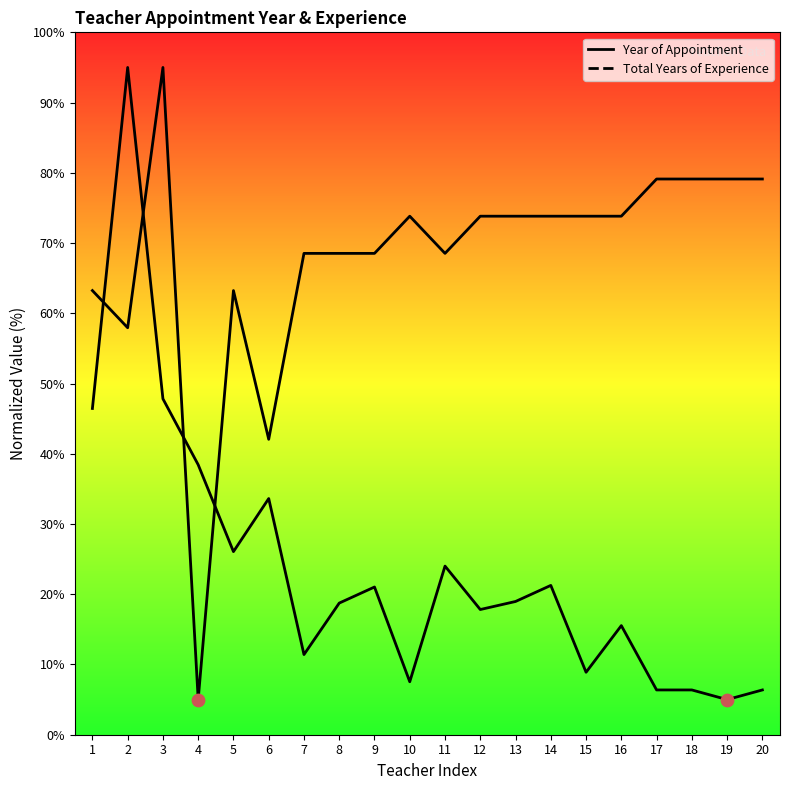

At which category is the sum across all series the highest?

2